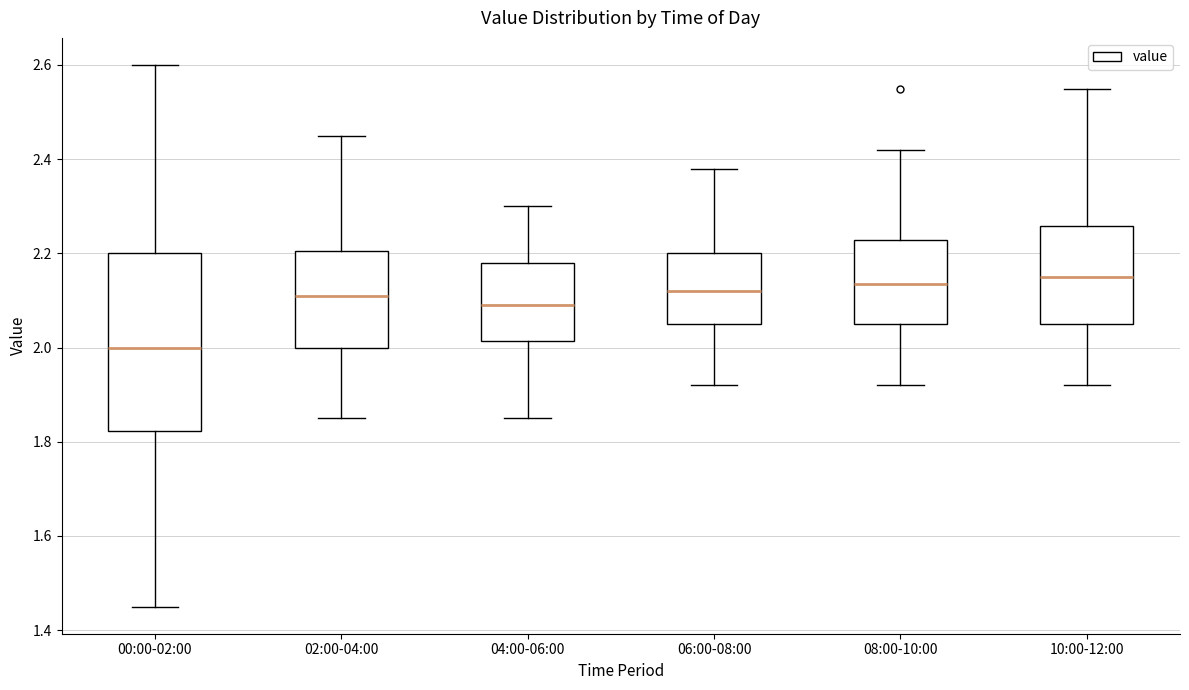

Which box is the tallest, from its lower edge to its upper edge?

00:00-02:00